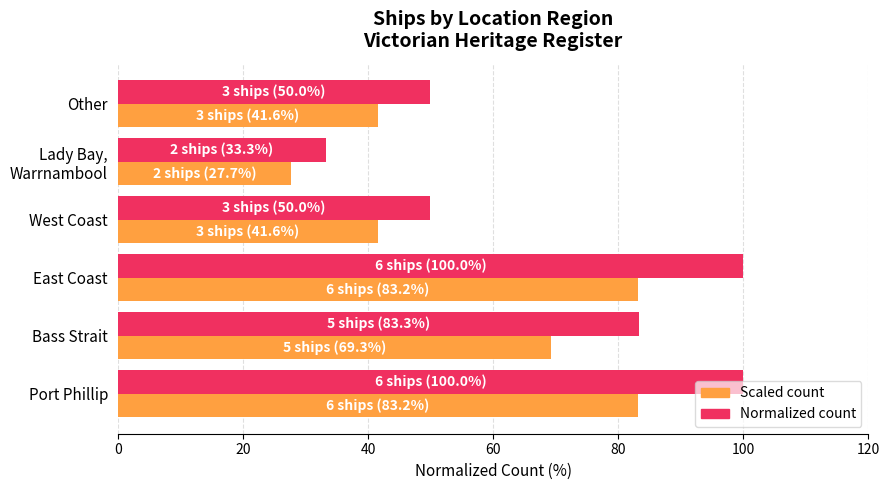

What is the minimum value shown in the chart?

27.7